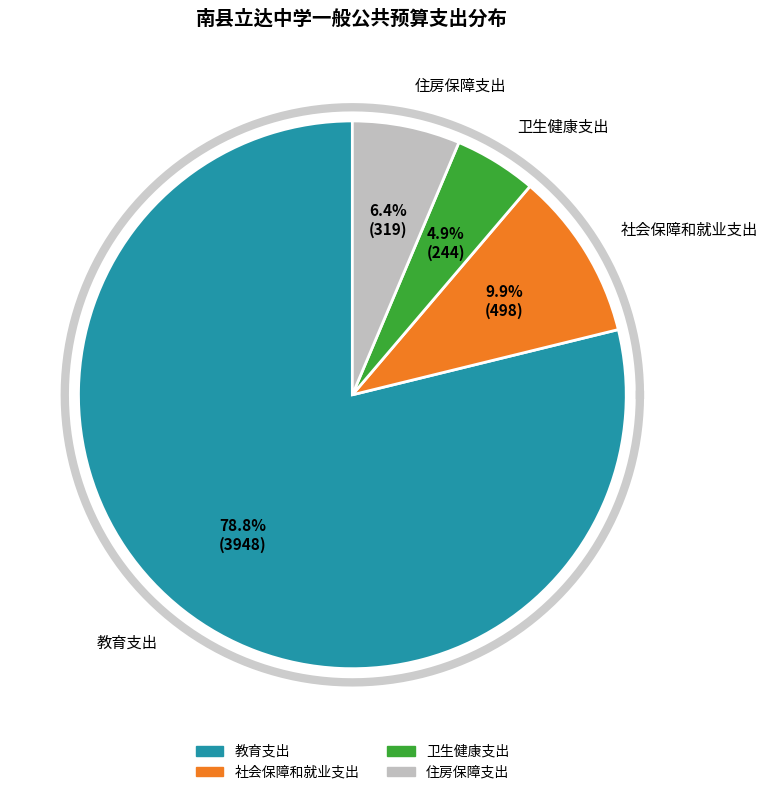

To the nearest percent, what is the average slice percentage?

25%